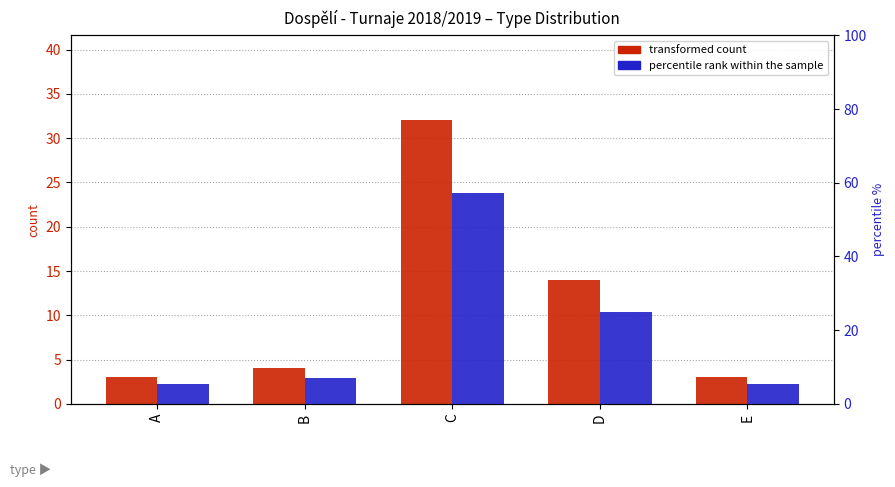

Is the value of transformed count at E greater than the value of percentile rank within the sample at C?

No